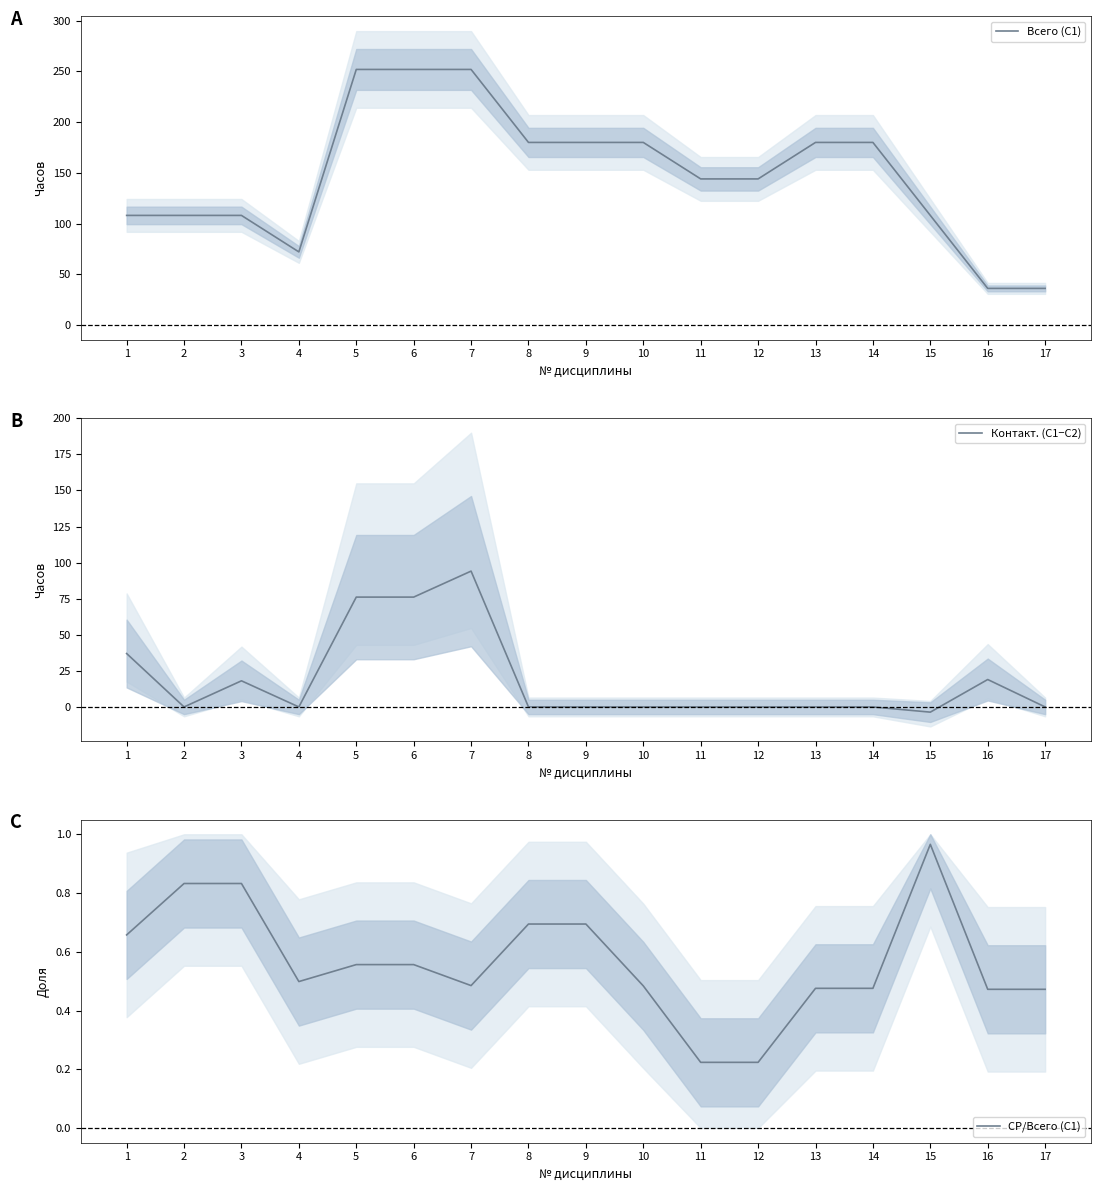

The value of Контакт. (С1−С2) at 10 is 0.0. True or false?

True